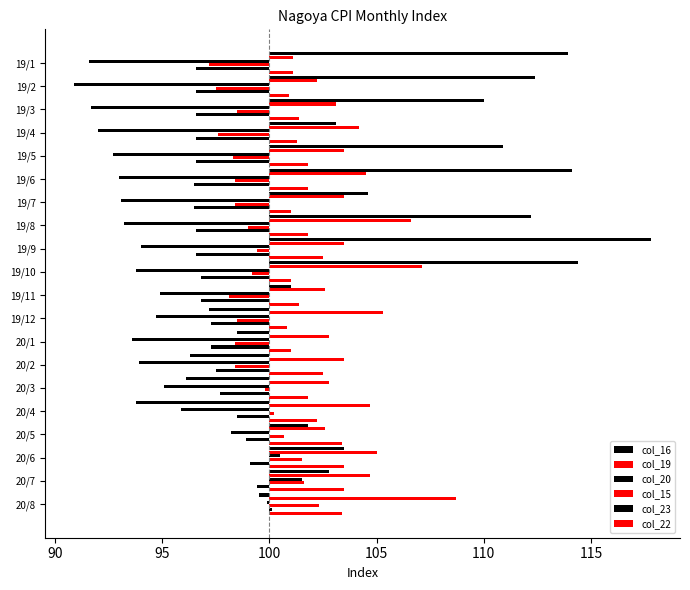

What is the greatest value displayed?

17.8